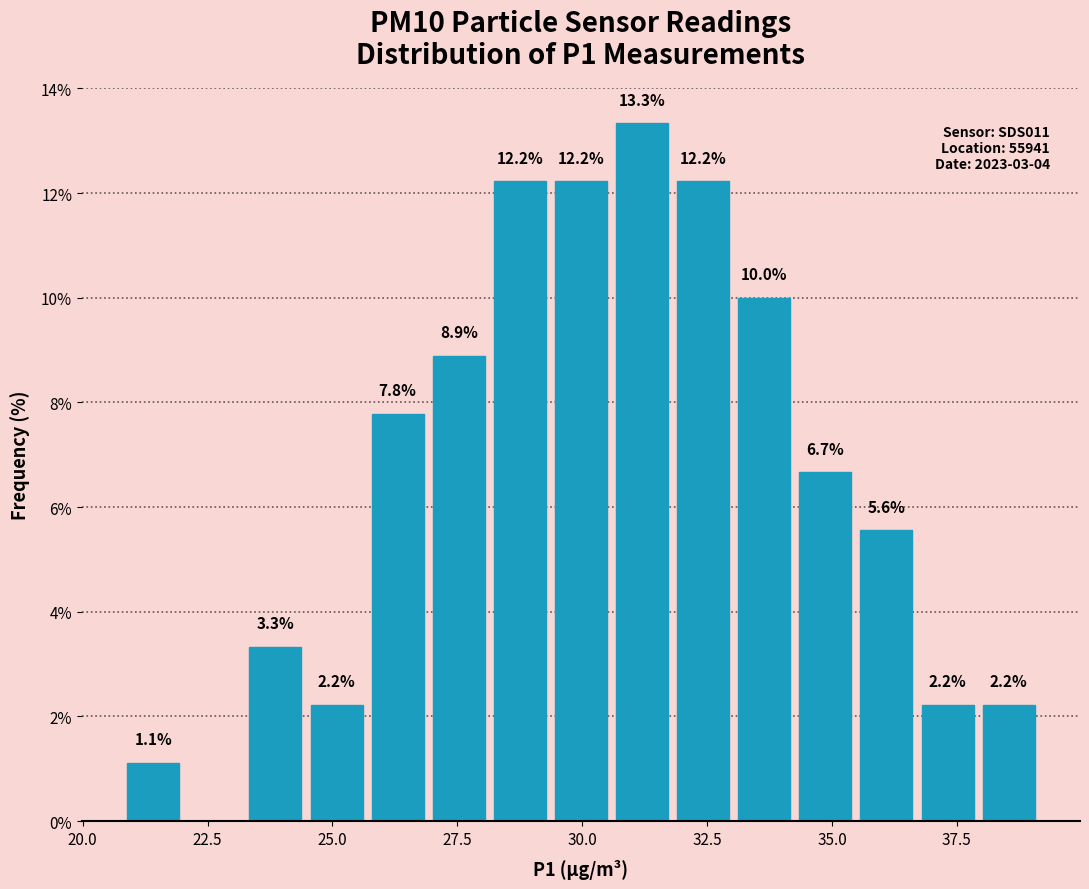

Read against the x-axis, roughly where is the centre of the tallest bar?

31.0